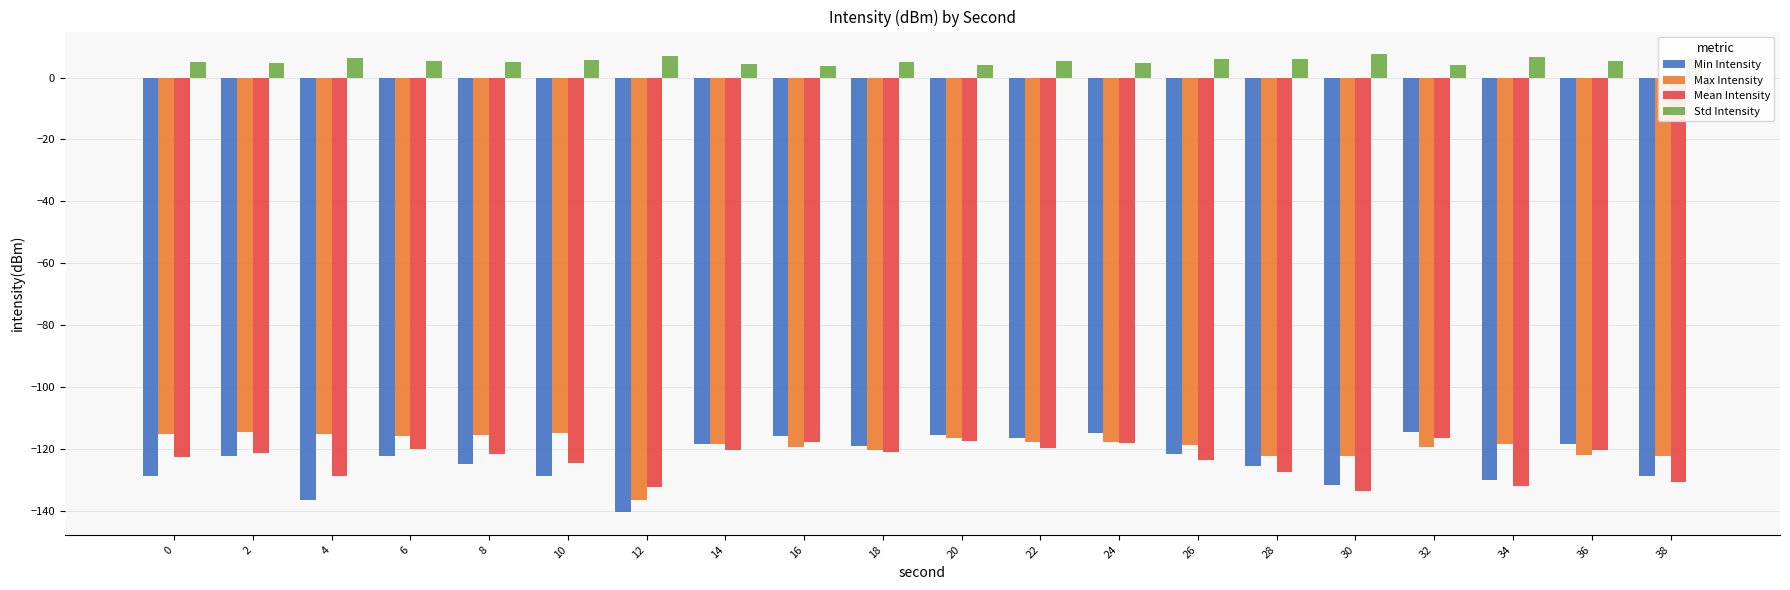

Is the value of Mean Intensity at 20 greater than the value of Std Intensity at 34?

No